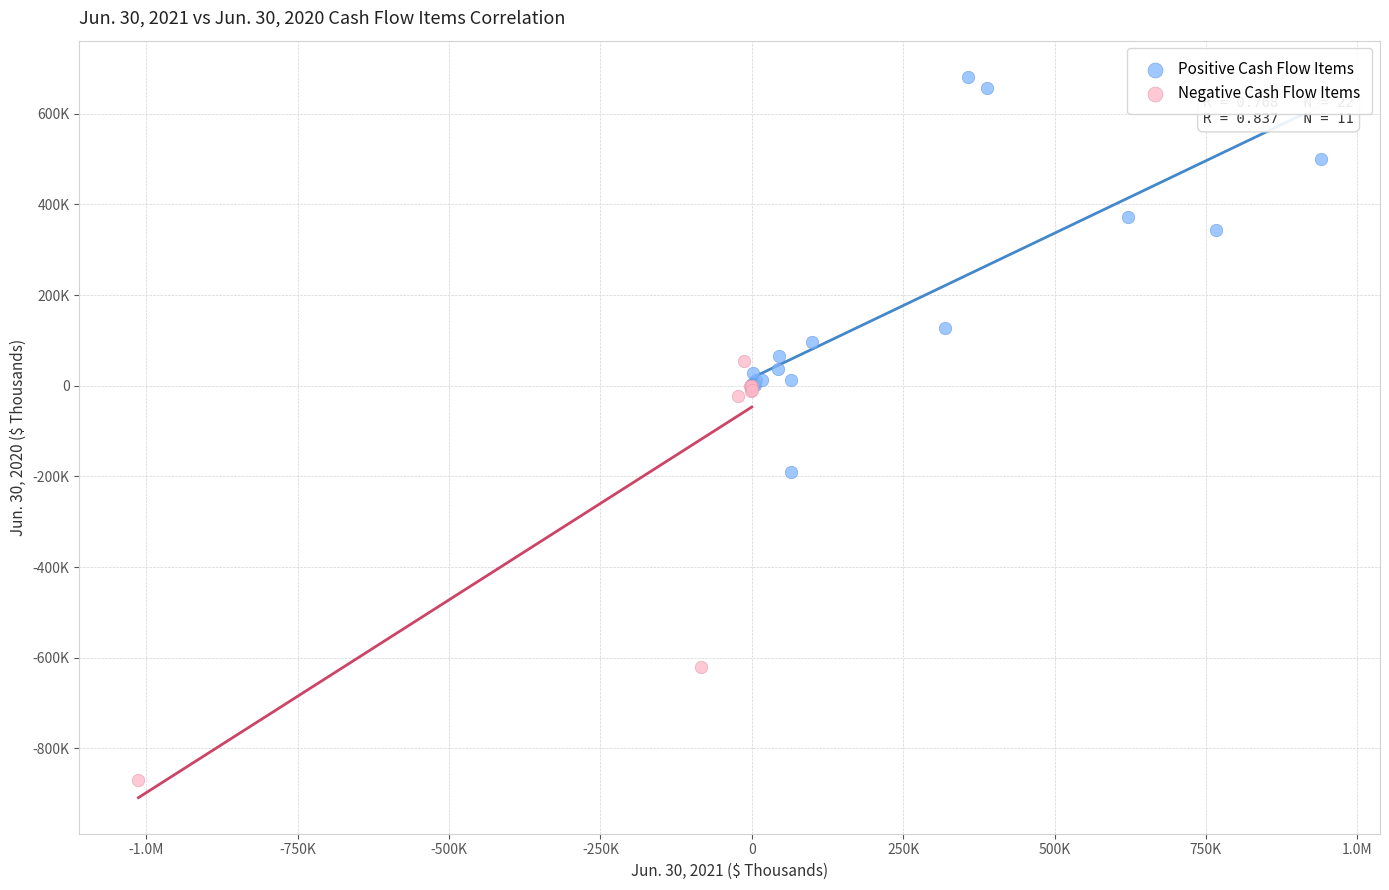

What are all the series names shown in the legend?

Positive Cash Flow Items, Negative Cash Flow Items